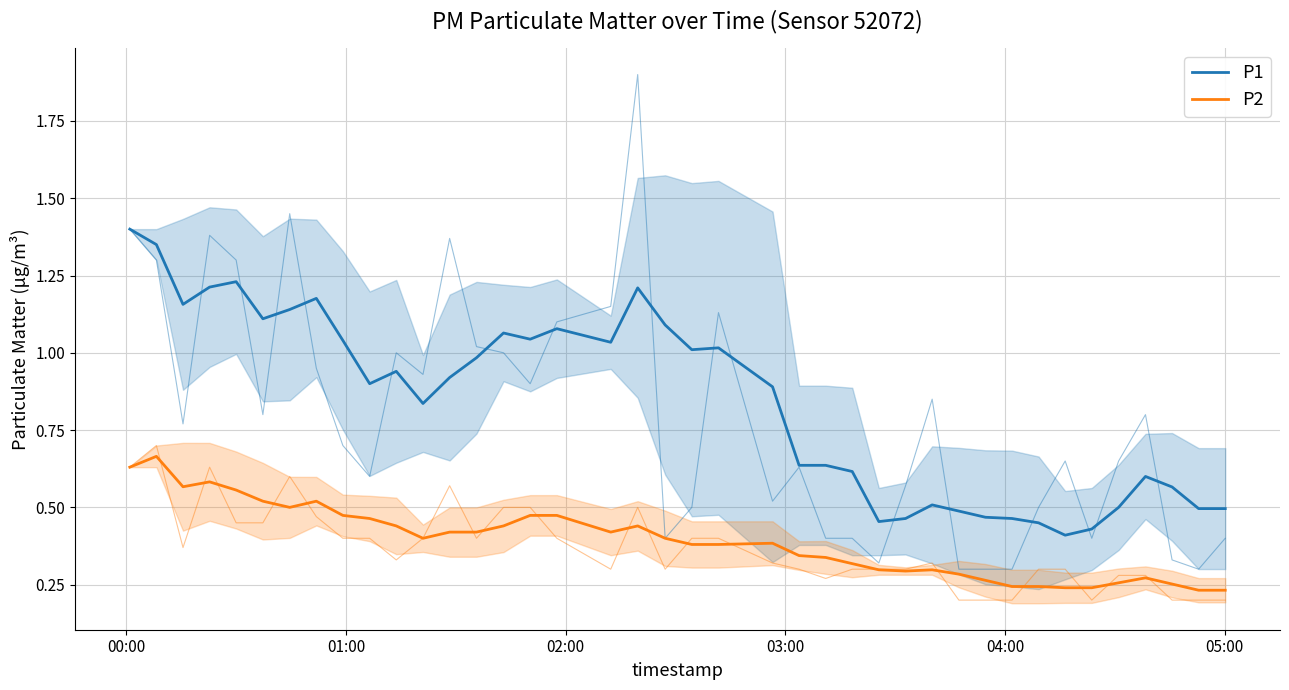

True or false: P1 has more than 0 interior local peaks.

True